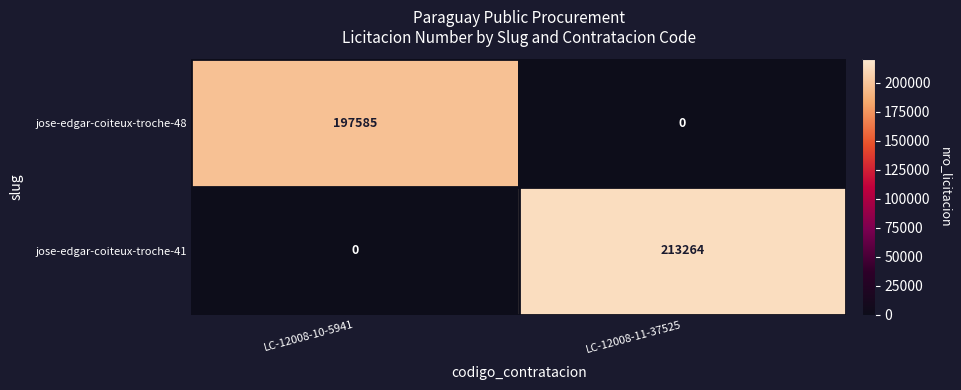

How many positive values does the jose-edgar-coiteux-troche-48 series have?

1